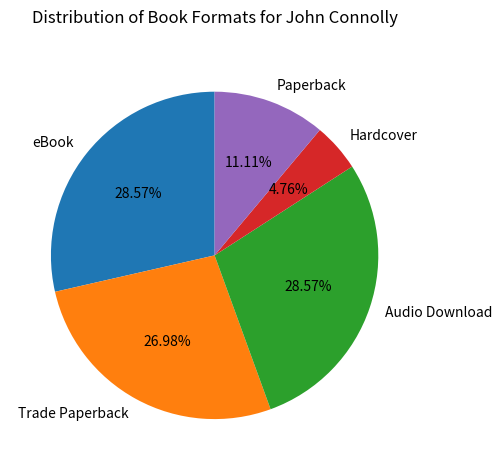

The Audio Download slice represents 40% of the pie. True or false?

False